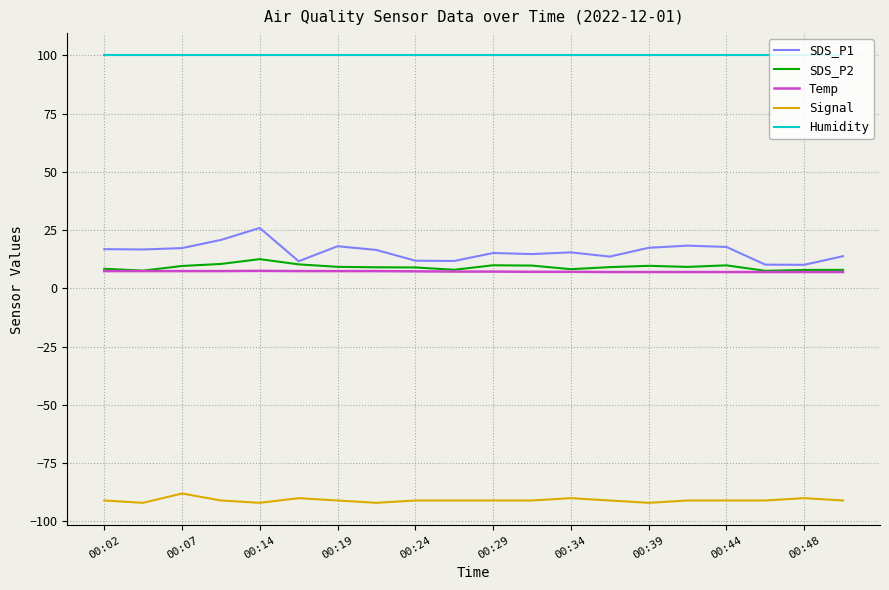

What is the greatest value displayed?

99.9